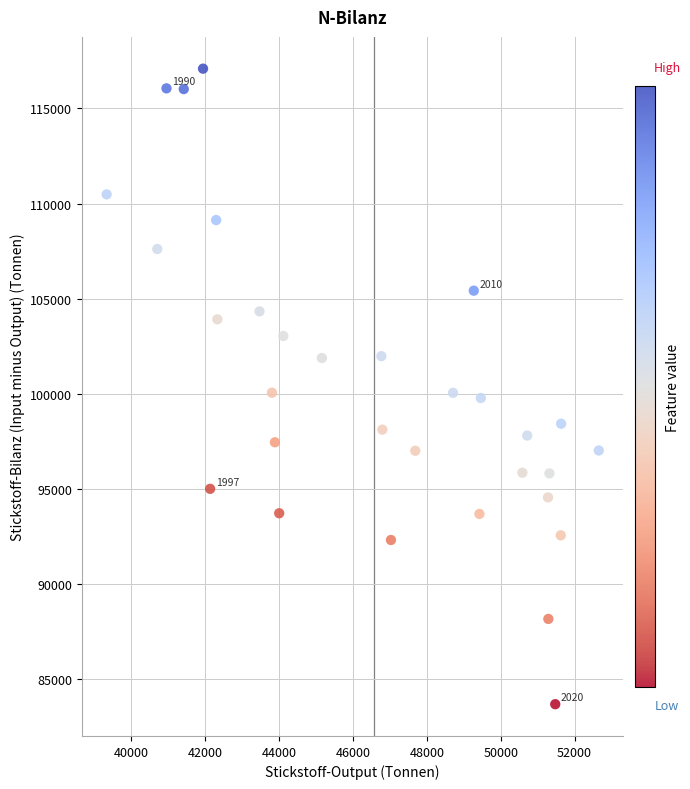

What is the range of X values (max minus min)?

13330